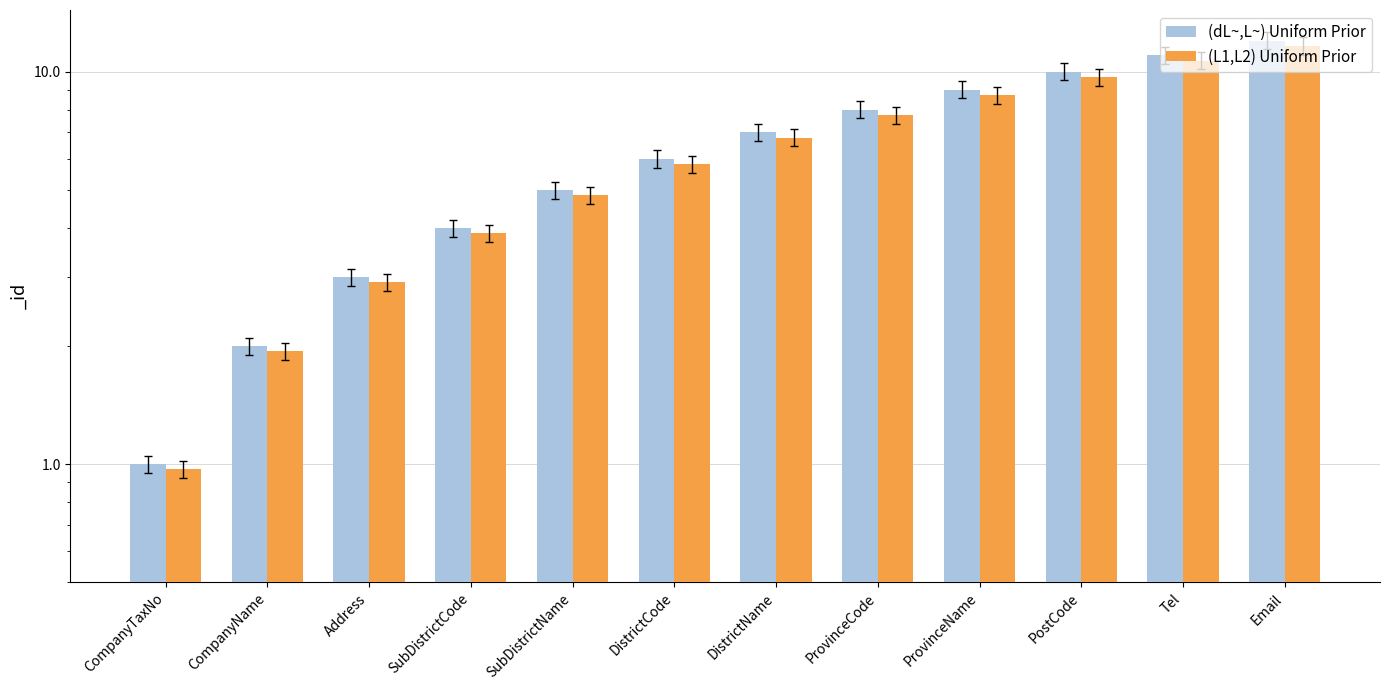

What is the sum of all (L1,L2) Uniform Prior values?

75.7